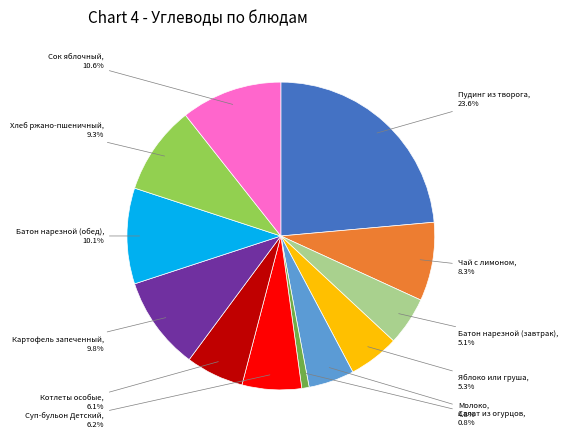

To the nearest percent, what is the average slice percentage?

8%